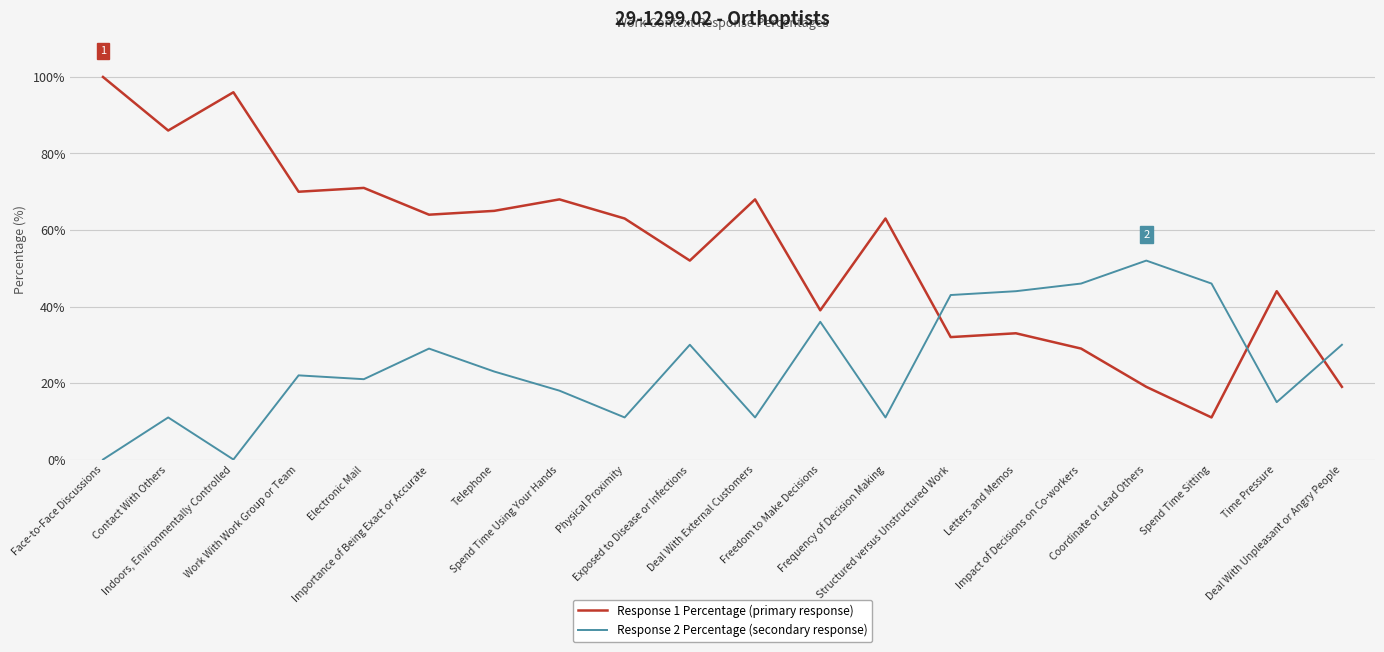

Does the chart display data point markers on the line(s)?

No